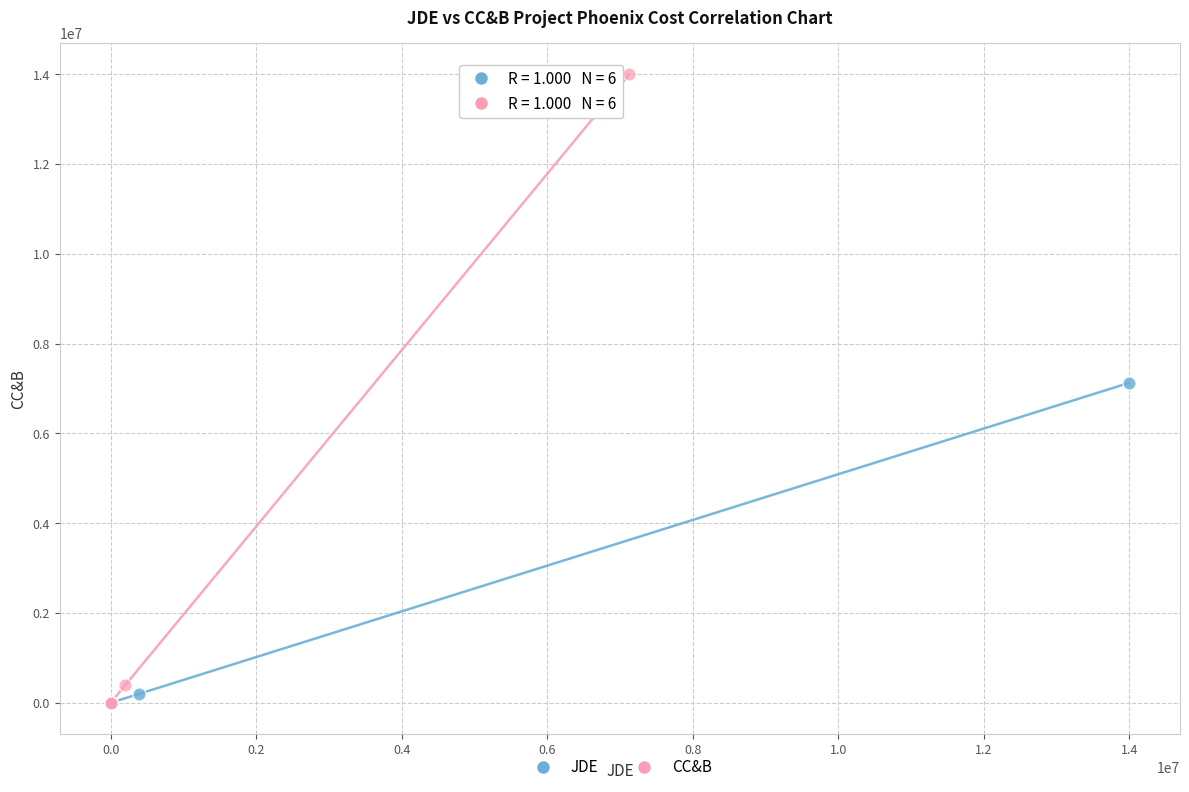

Which series has the widest spread of Y values?

CC&B